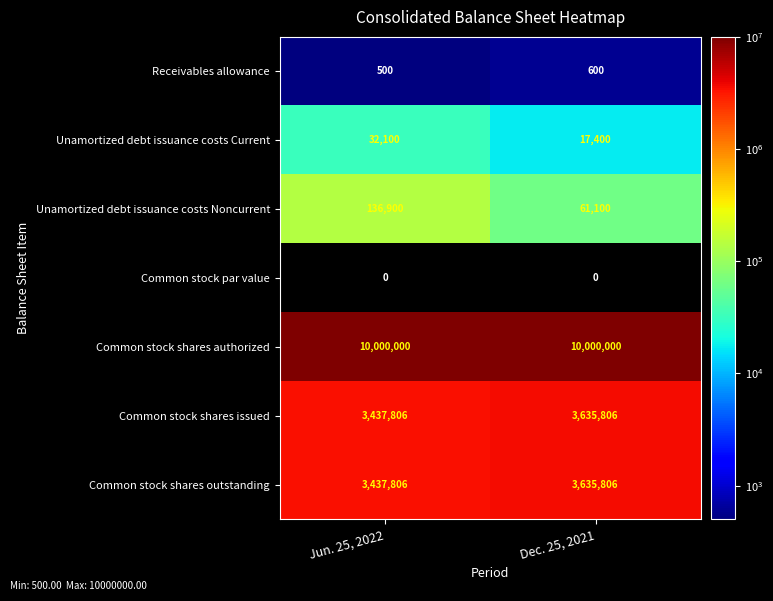

What is the difference between the highest and lowest values at Jun. 25, 2022?

10000000